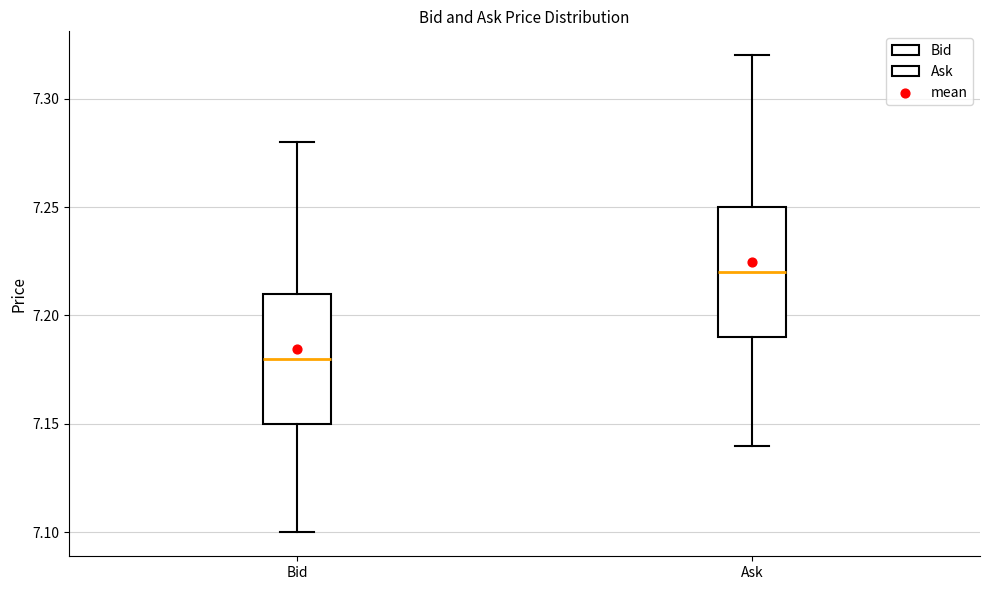

Where is the upper edge of the box for Bid on the y-axis? The values are not printed on the chart, so give them approximately, as read against the axis.

7.21